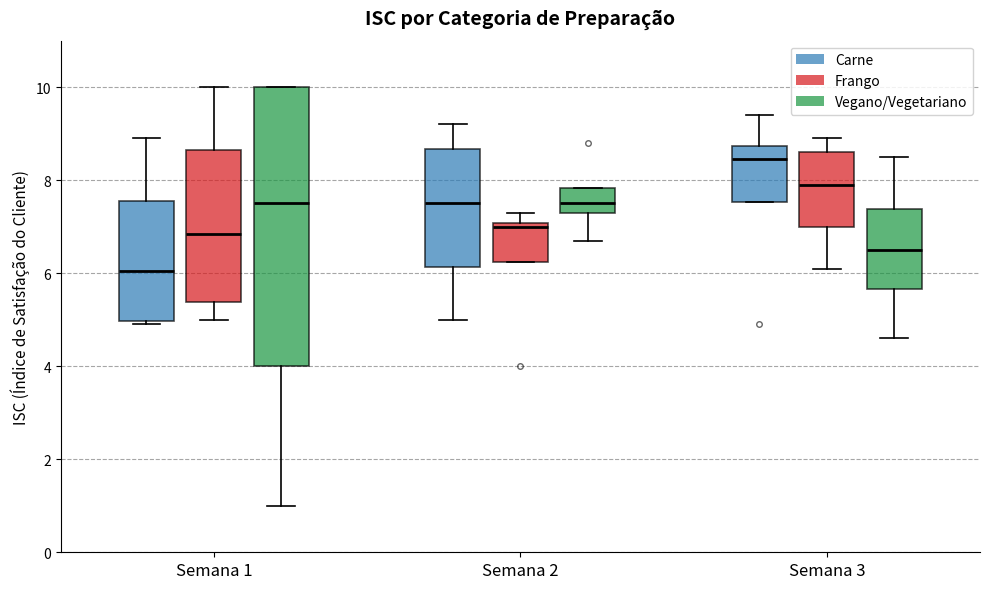

Which box is the tallest, from its lower edge to its upper edge?

Semana 1 (Vegano/Vegetariano)